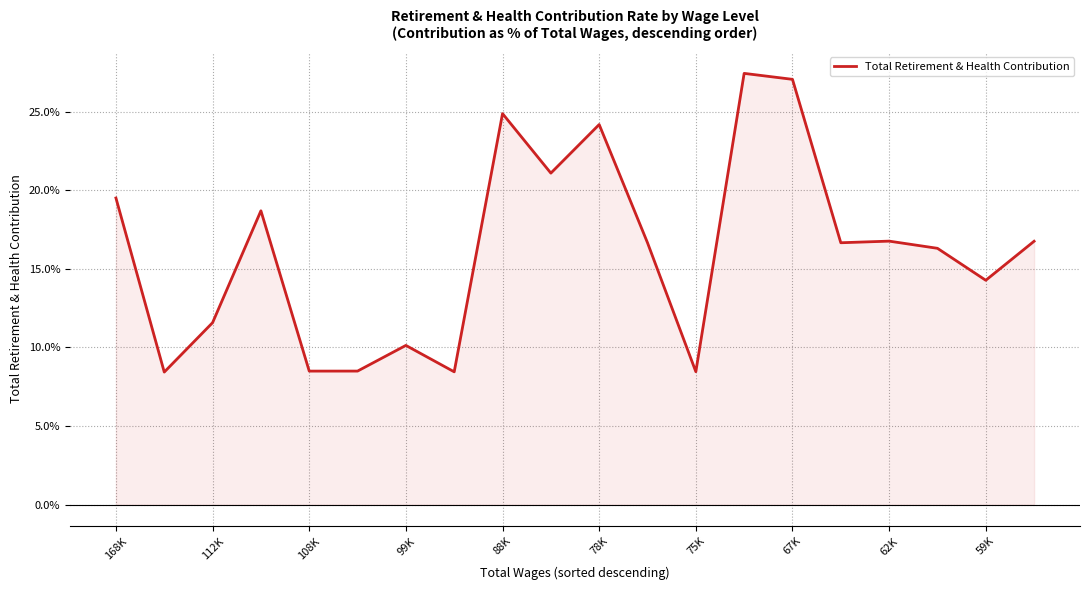

What is the smallest value displayed?

8.4